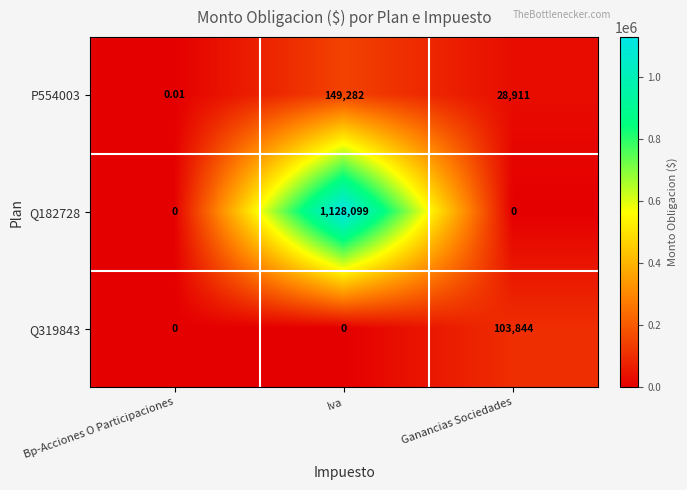

Which category has the highest value in the Q182728 series?

Iva